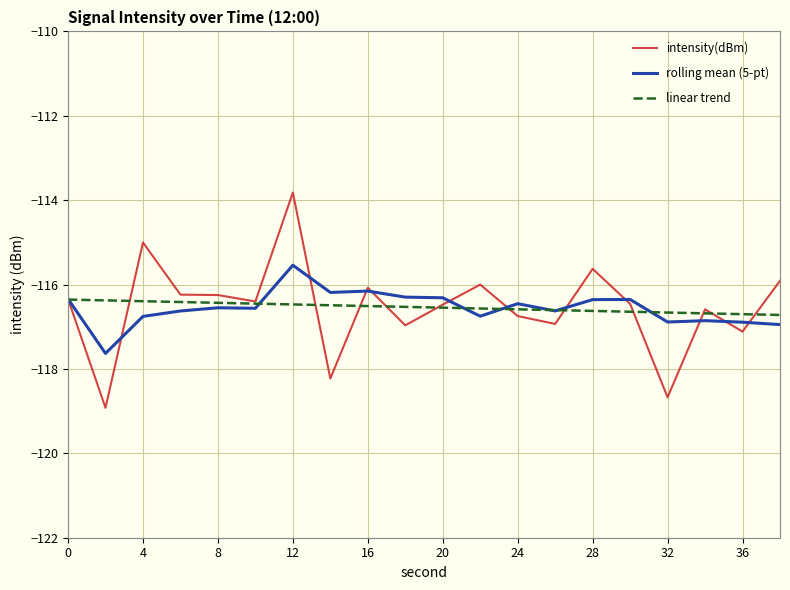

Rank the series by their maximum value, from lowest to highest.

linear trend, rolling mean (5-pt), intensity(dBm)